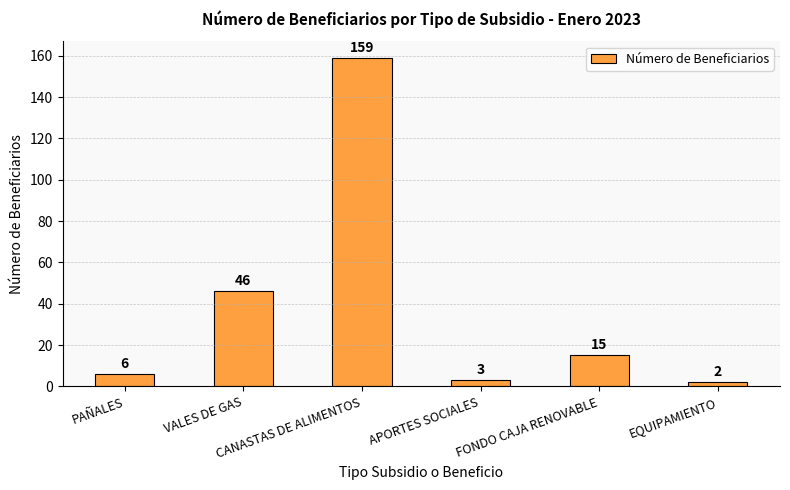

Rank the categories by value from highest to lowest.

CANASTAS DE ALIMENTOS, VALES DE GAS, FONDO CAJA RENOVABLE, PAÑALES, APORTES SOCIALES, EQUIPAMIENTO